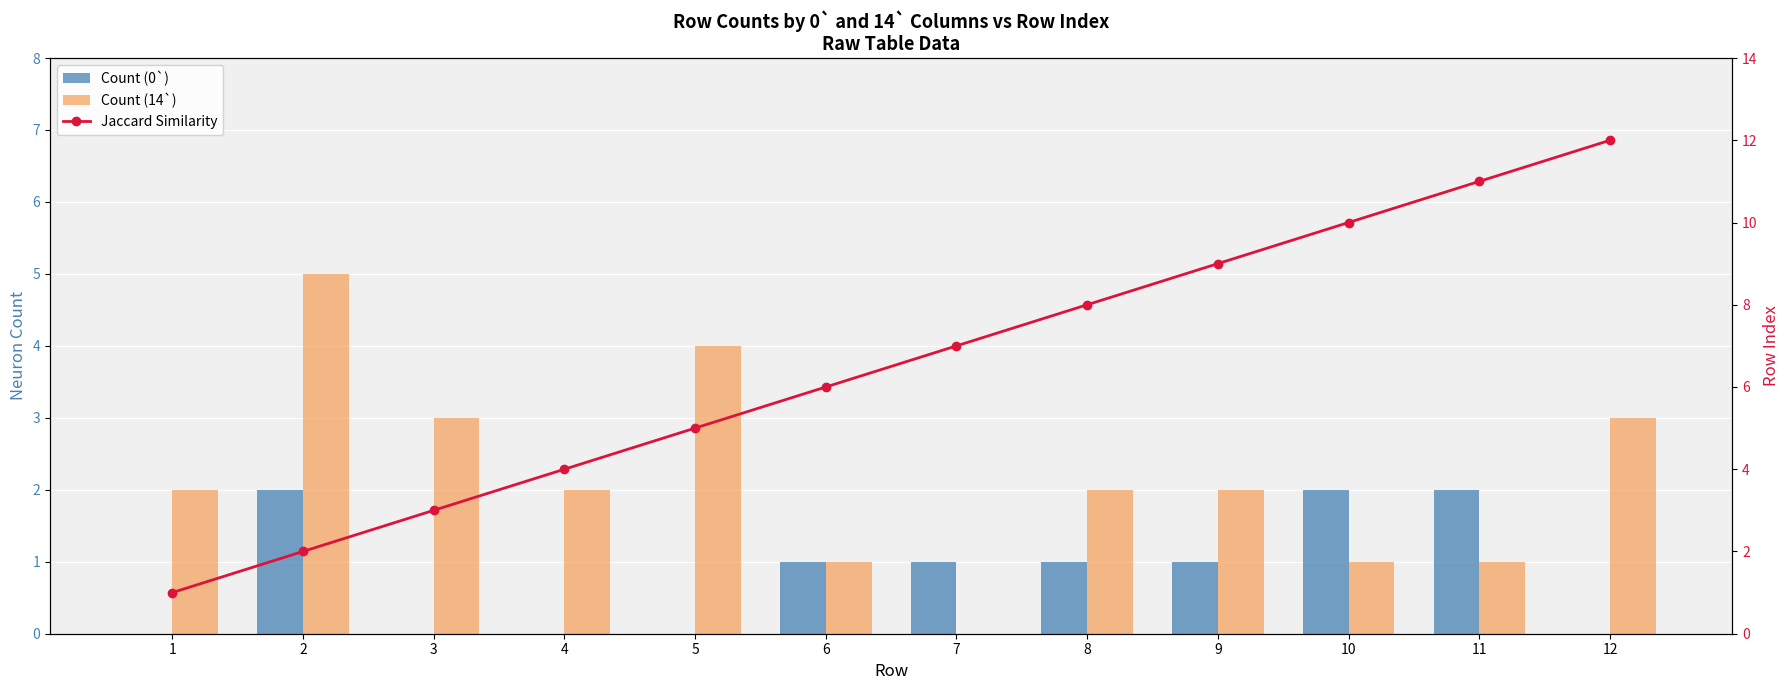

What is the value of the Jaccard Similarity bar at the 4th from the left?

4